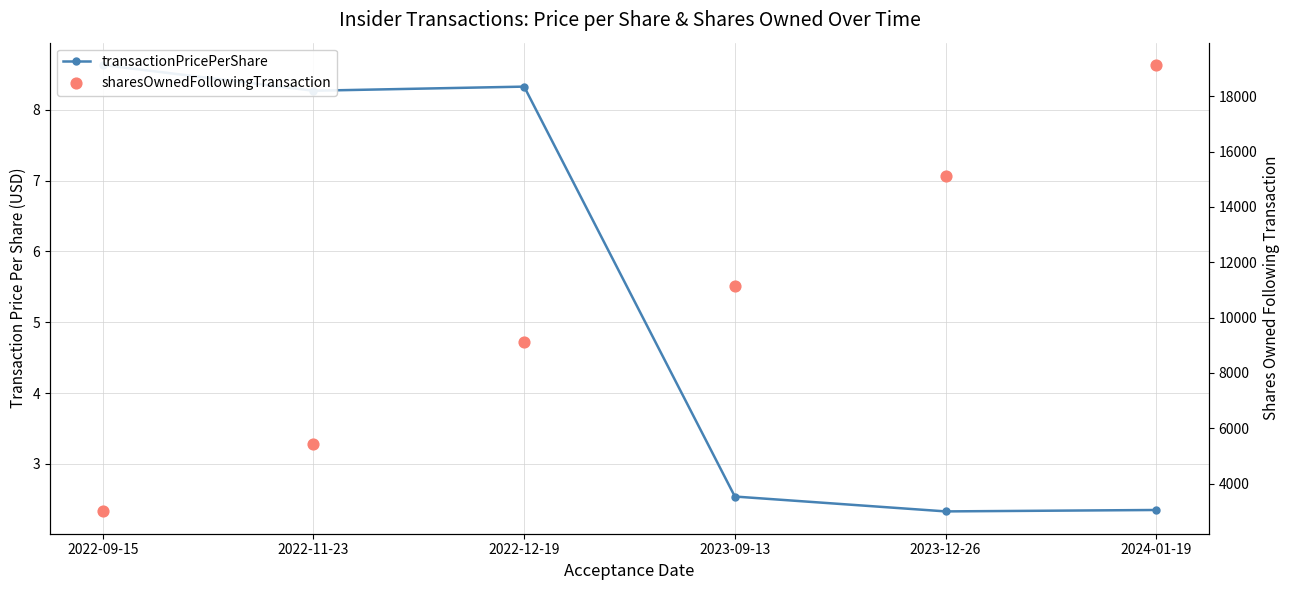

Which series reaches the minimum Y coordinate?

transactionPricePerShare